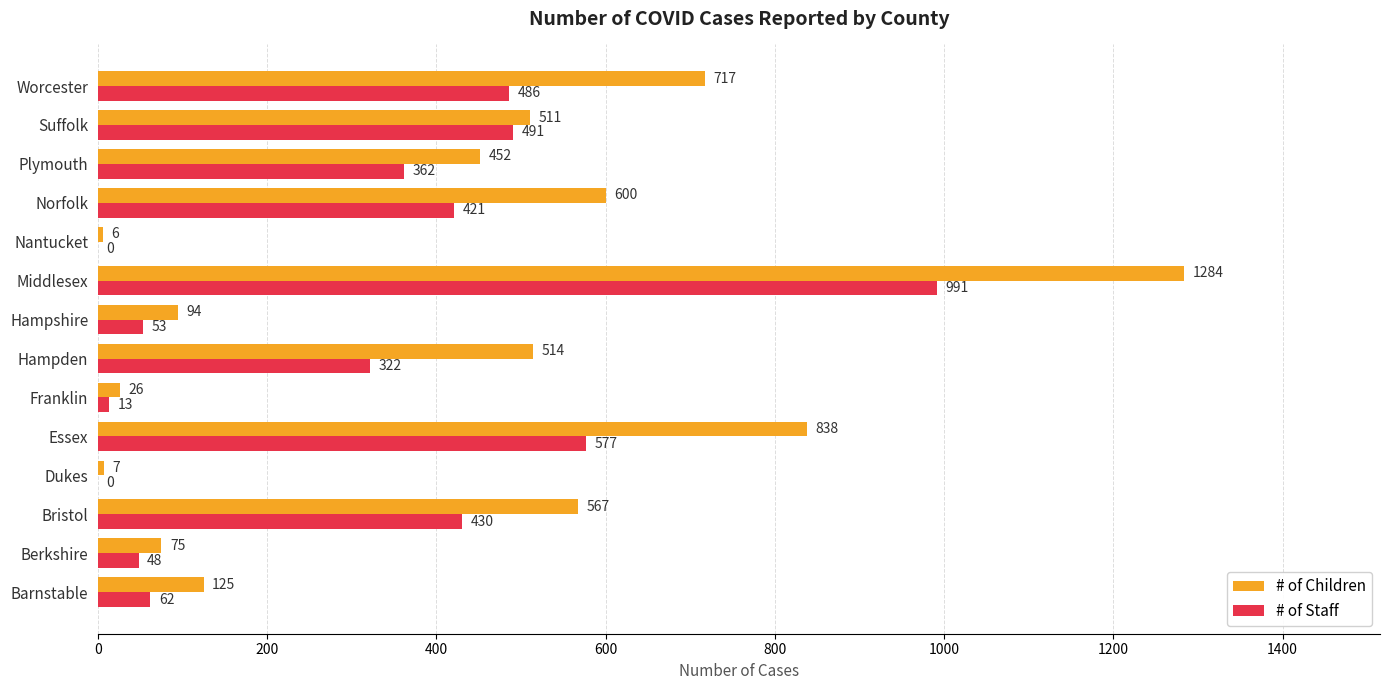

What is the sum of the # of Children values at Bristol and Suffolk?

1078